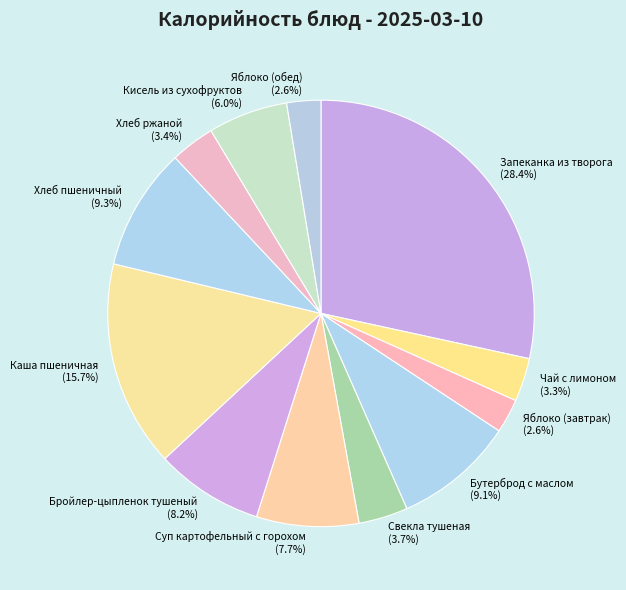

How many slices are in this pie chart?

12